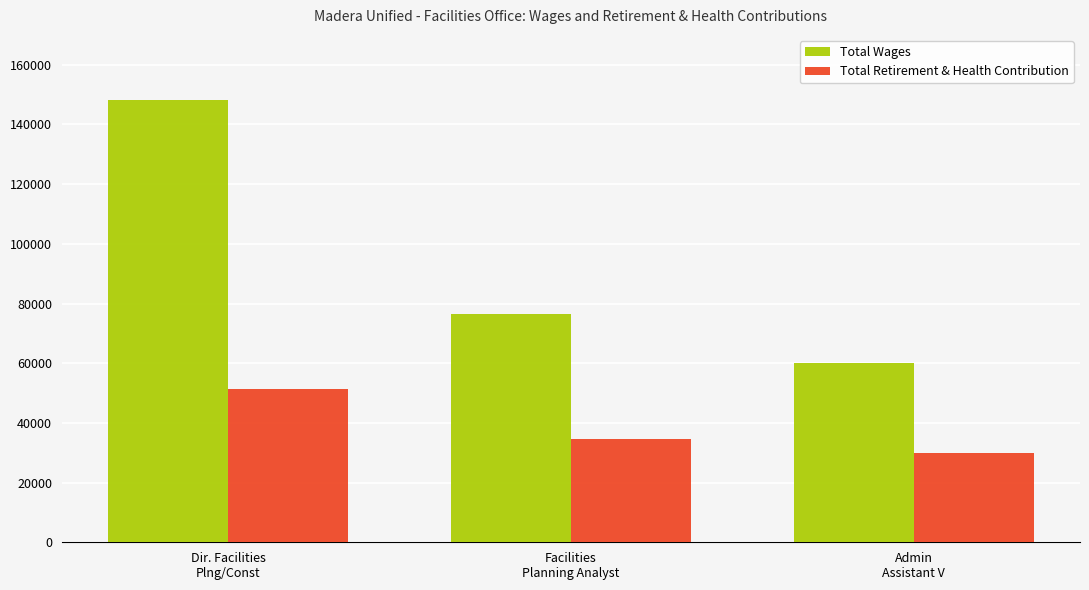

List the series in order of their overall mean, highest first.

Total Wages, Total Retirement & Health Contribution